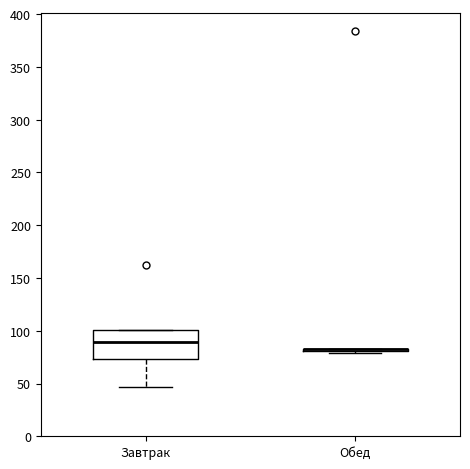

Comparing the boxes themselves (not the whiskers), which one is the tallest?

Завтрак